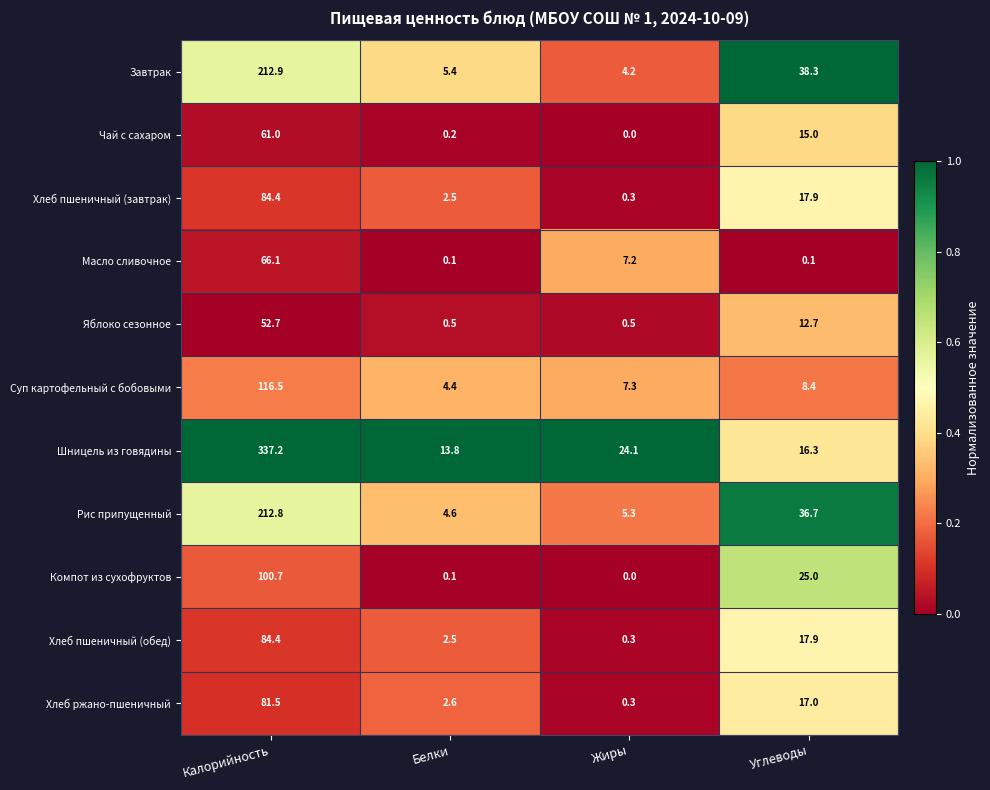

What is the approximate value of Хлеб пшеничный (завтрак) at Жиры?

0.3